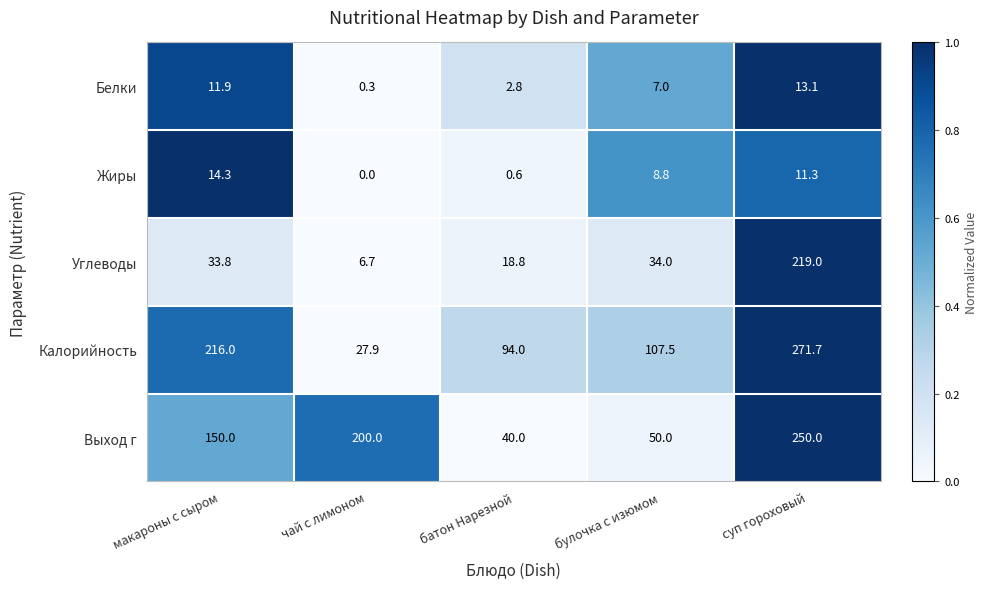

What is the sum of the Углеводы values at булочка с изюмом and суп гороховый?

253.0